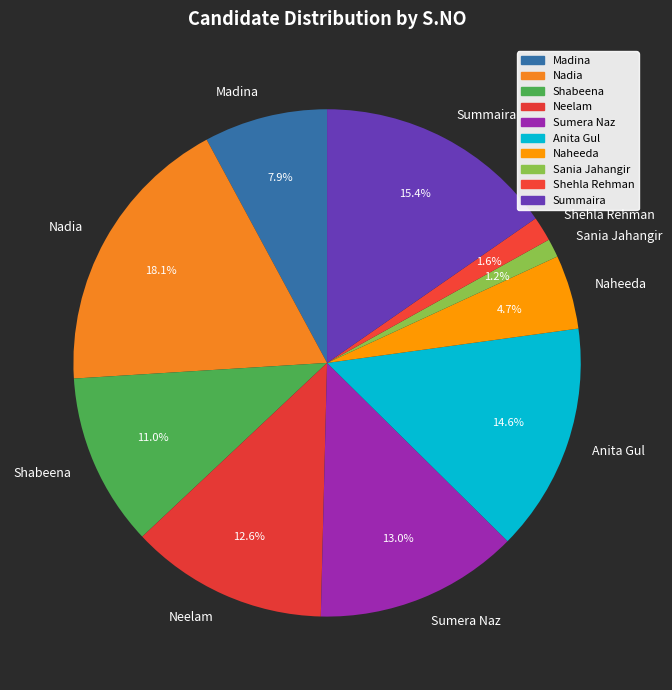

Is there any slice that represents more than half of the pie?

No